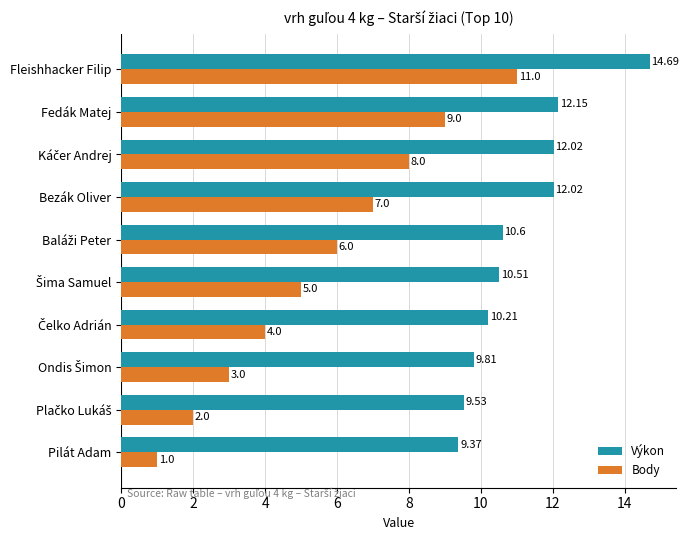

What is the difference between the maximum and minimum values in the Body series?

10.0